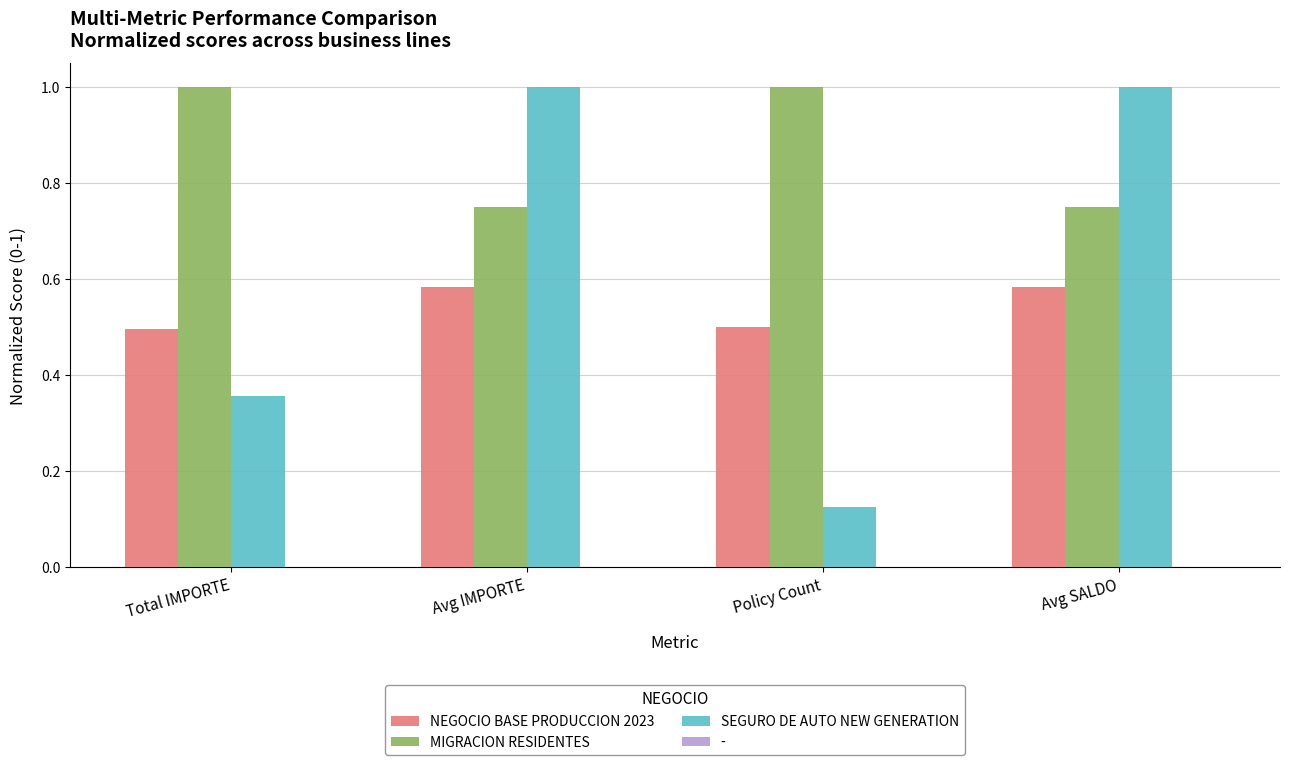

Between Total IMPORTE and Avg SALDO, which series saw the biggest shift?

SEGURO DE AUTO NEW GENERATION